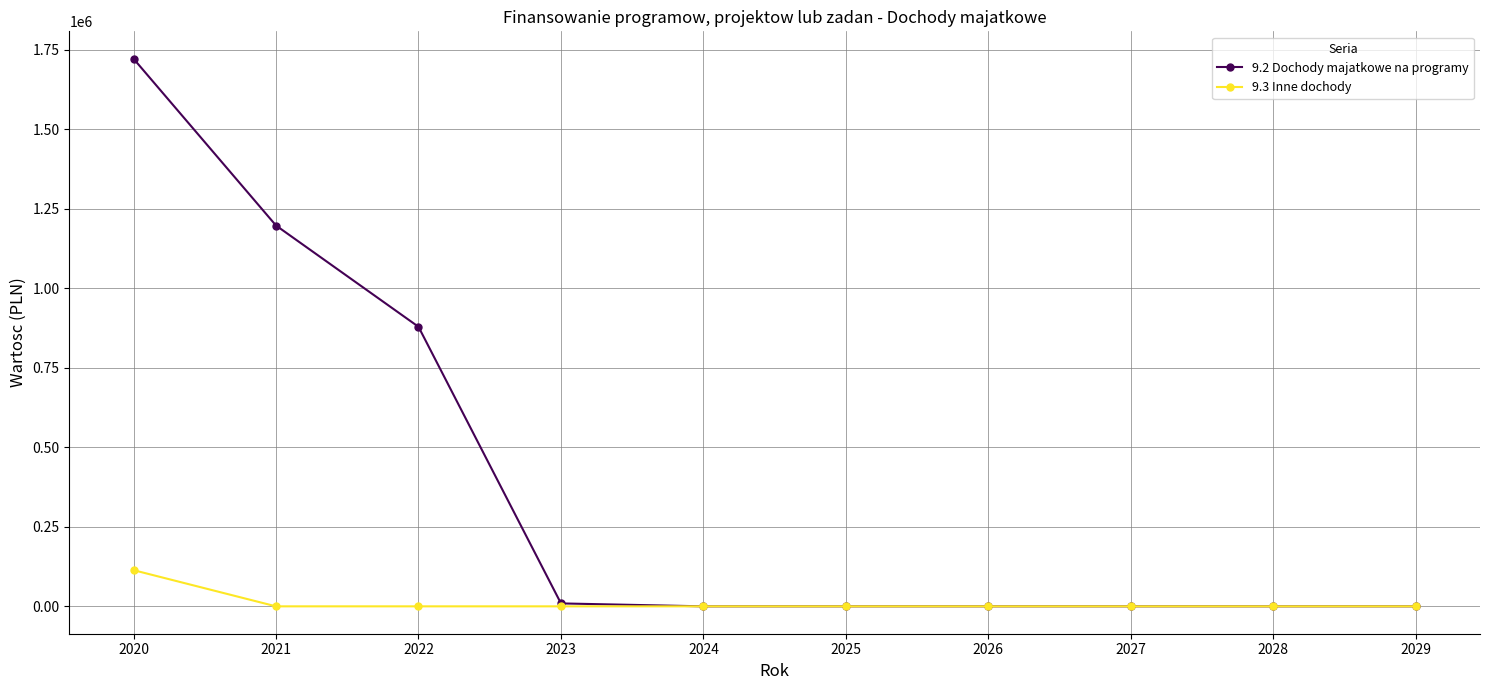

How many series are shown in this chart?

2